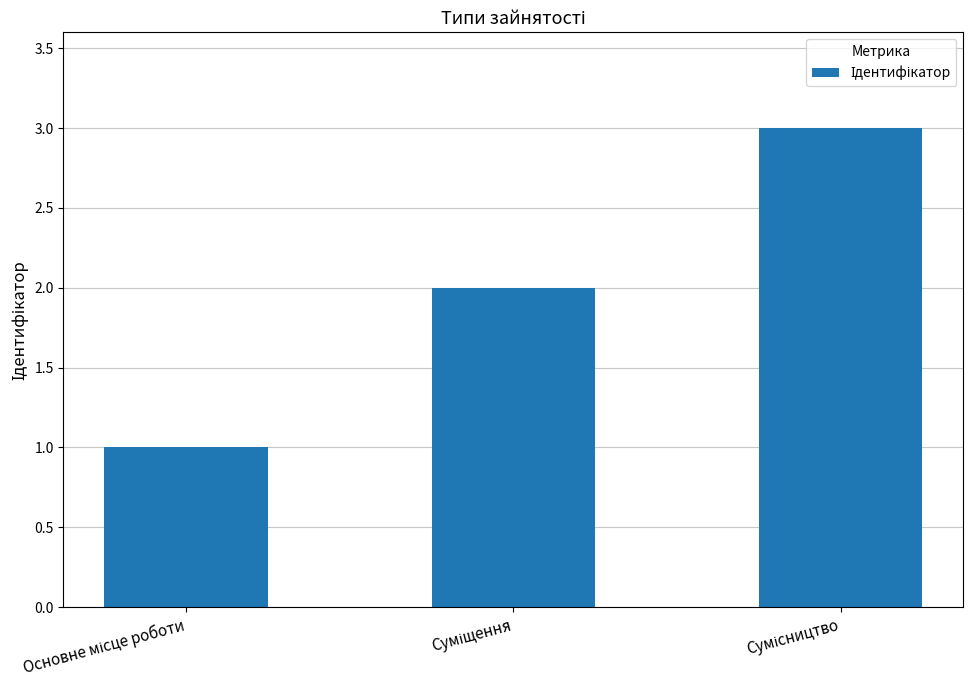

Reading left to right, what are all the values shown in this chart?

1	2	3